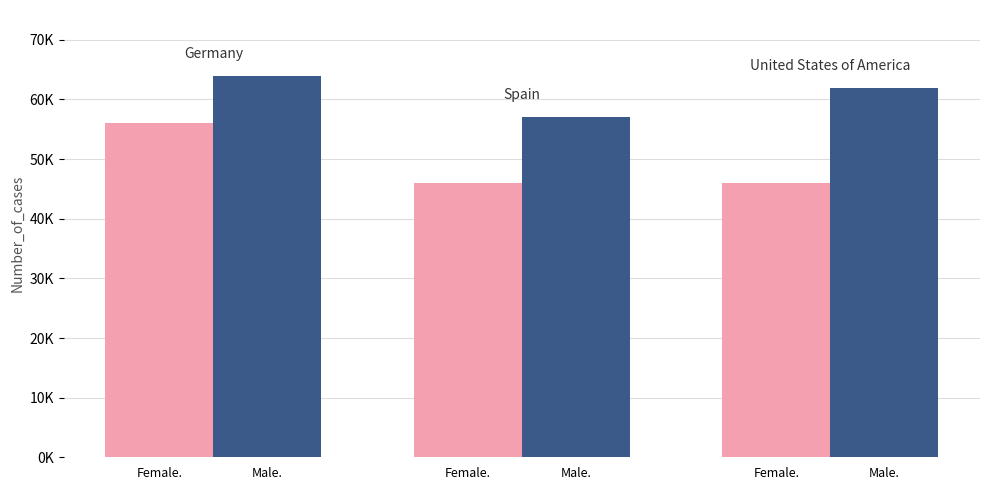

Does the chart contain stacked bars?

No